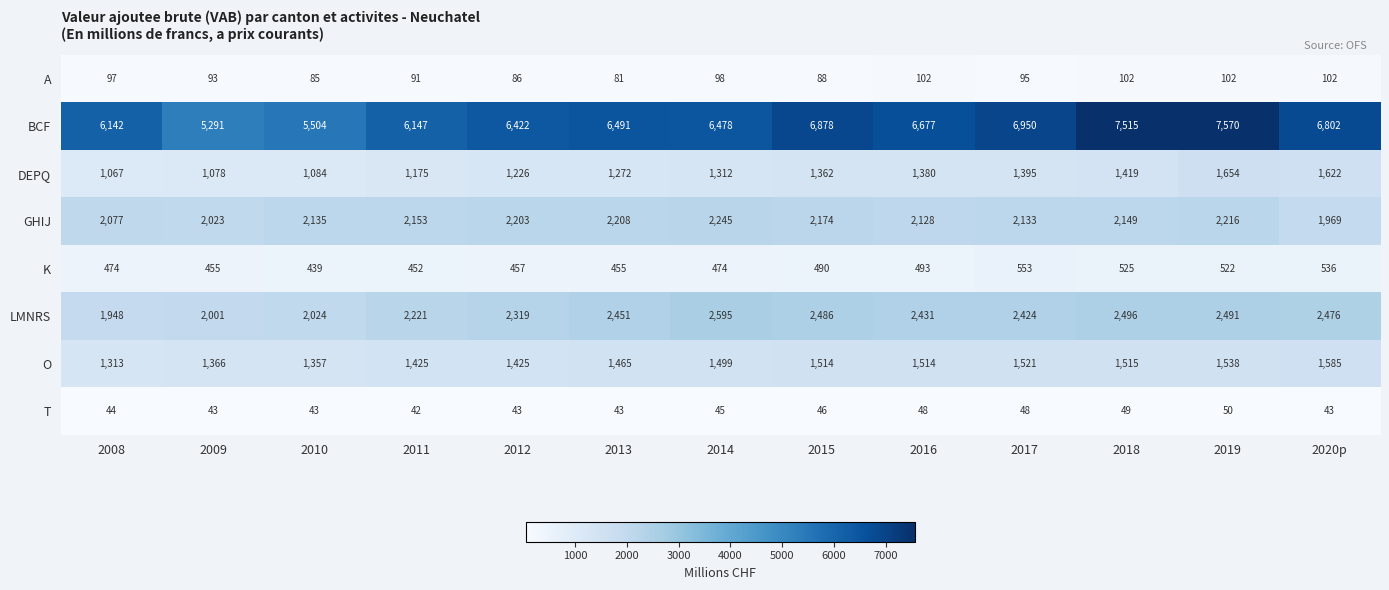

What is the maximum value shown in the chart?

7570